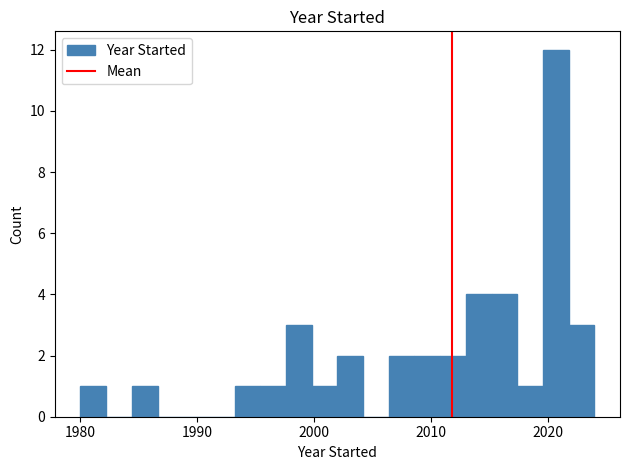

Read against the x-axis, roughly where is the centre of the tallest bar?

2021